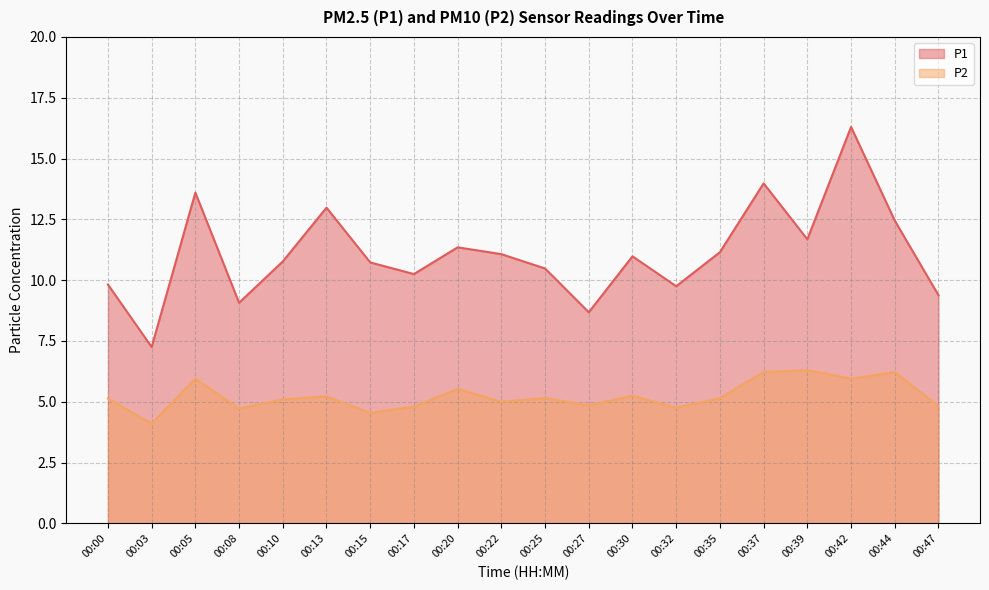

What is the difference between the P2 line values at 00:13 and 00:25?

0.1